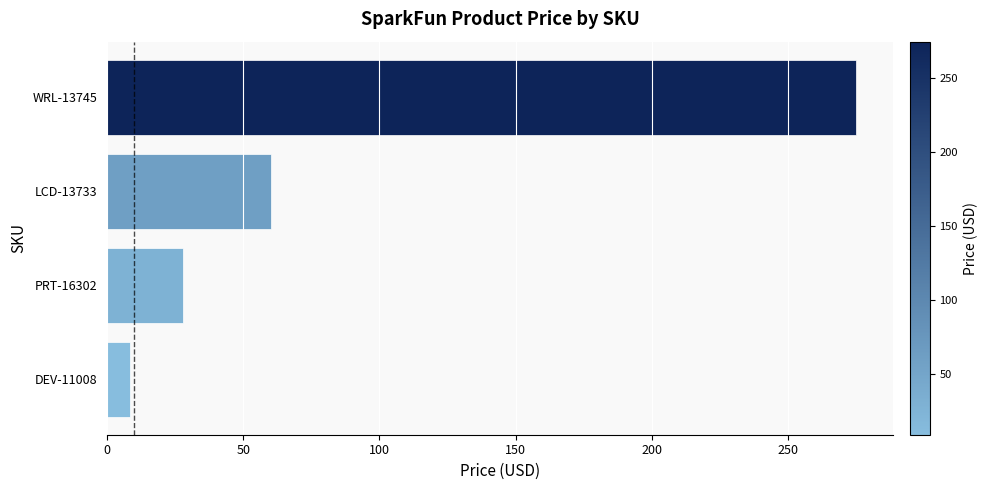

Rank the categories by value from highest to lowest.

WRL-13745, LCD-13733, PRT-16302, DEV-11008